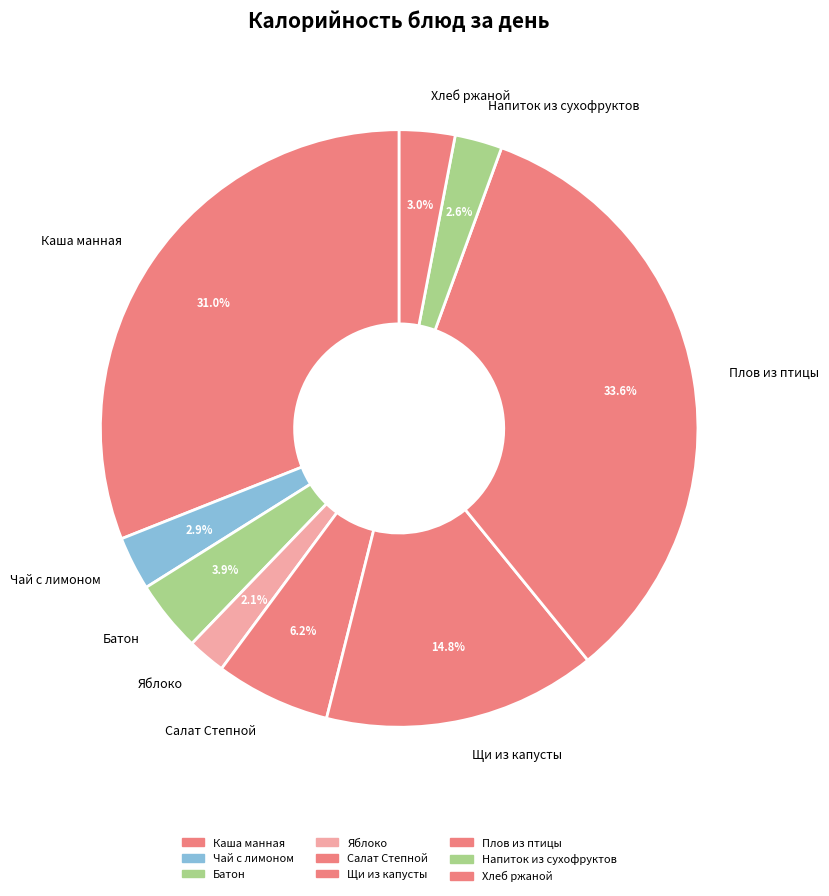

Which category has the biggest portion of the pie?

Плов из птицы